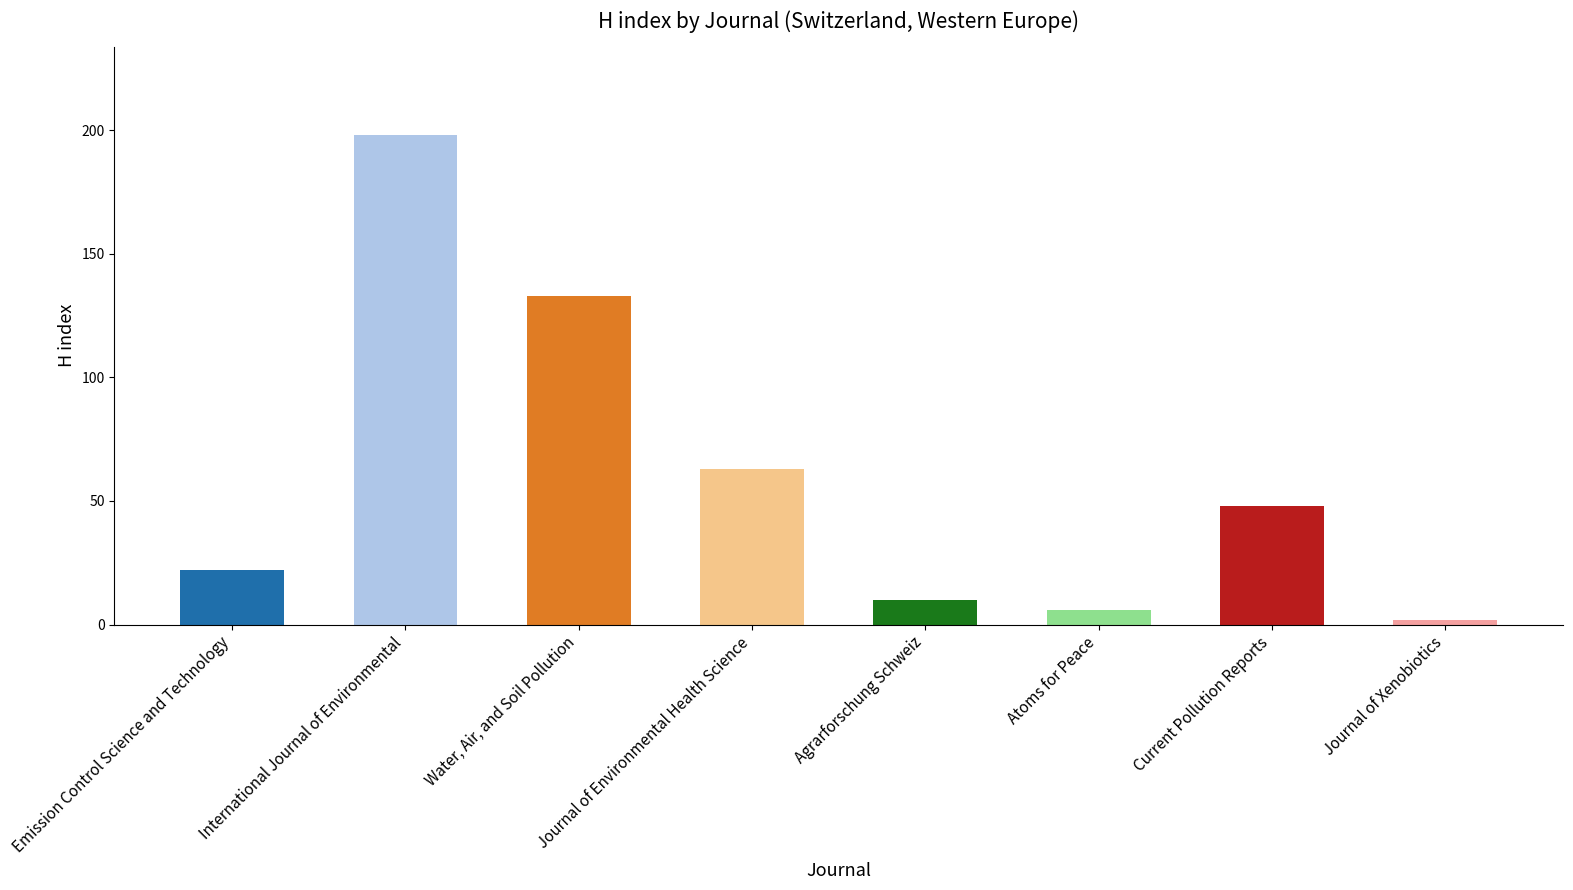

What value does the data have at International Journal of Environmental, to the nearest 50?

200